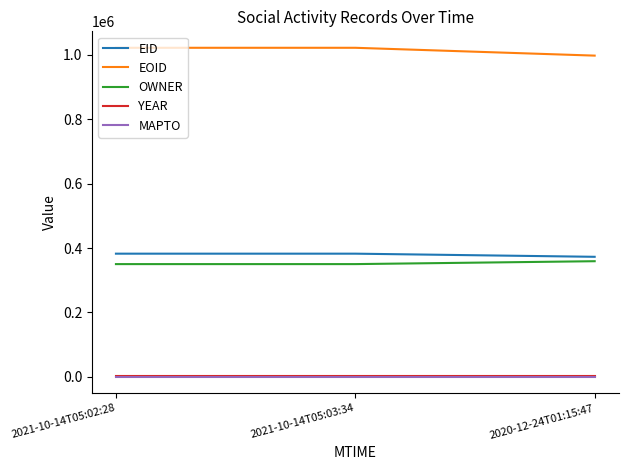

What is the maximum value shown in the chart?

1022003